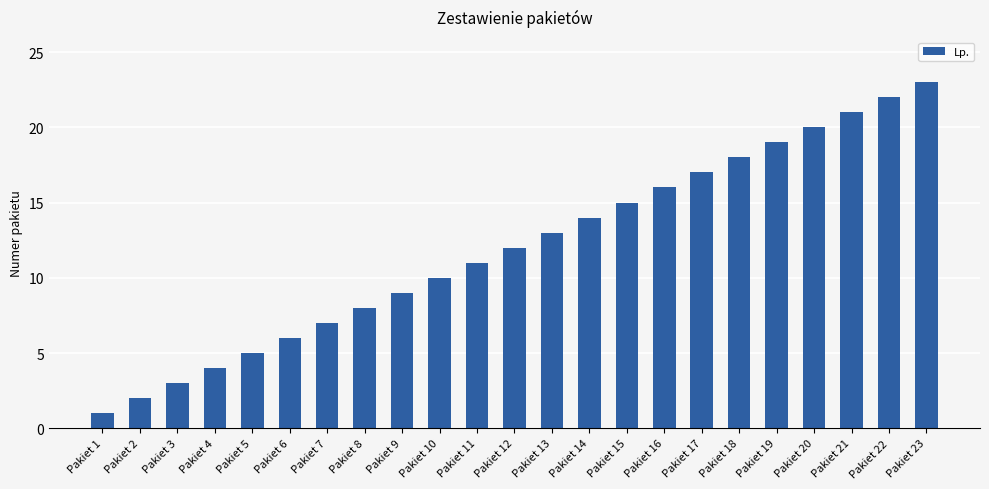

What is the average value?

12